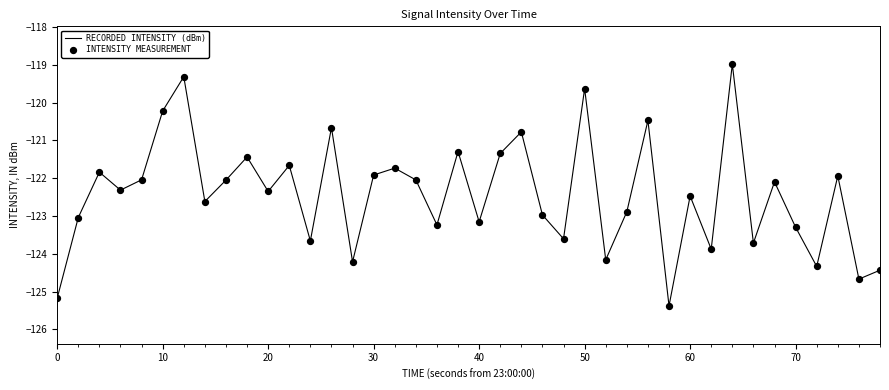

What is the smallest value displayed?

-125.4